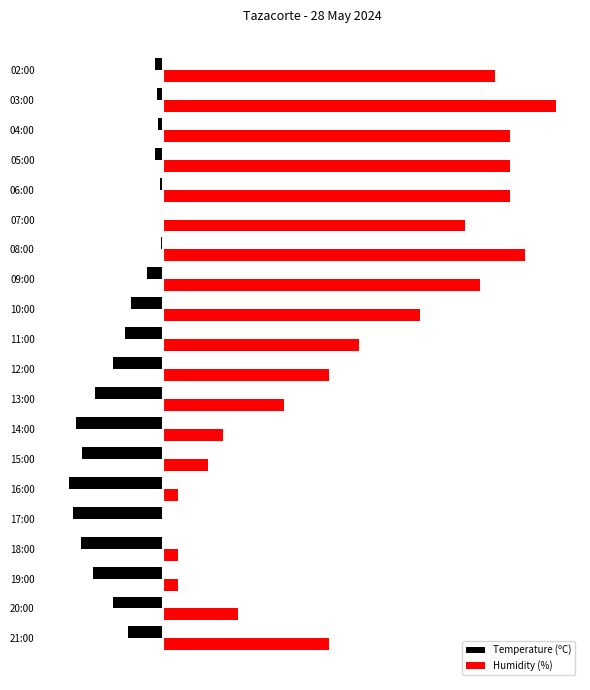

What are all the series names shown in the legend?

Temperature (ºC), Humidity (%)